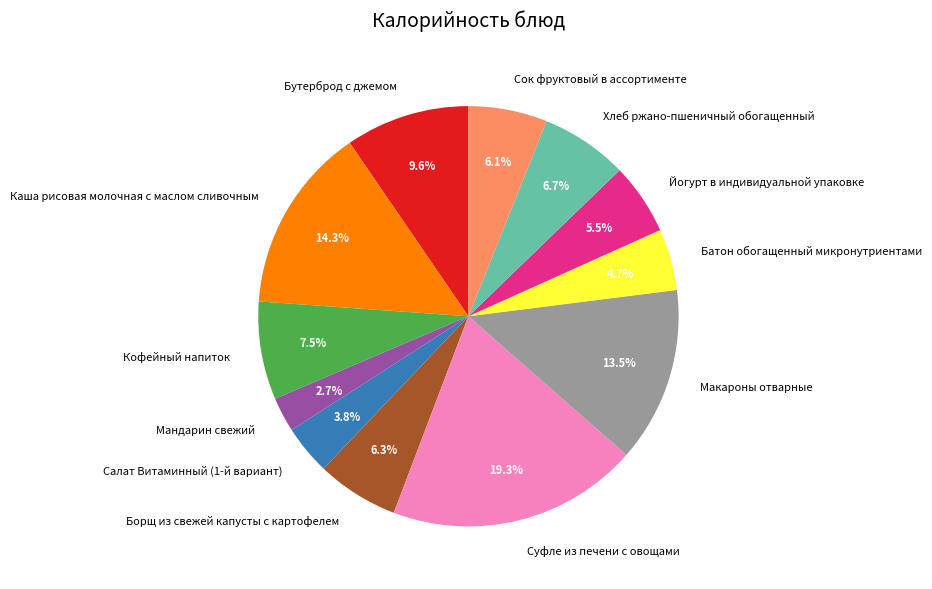

Which slice is the smallest?

Мандарин свежий